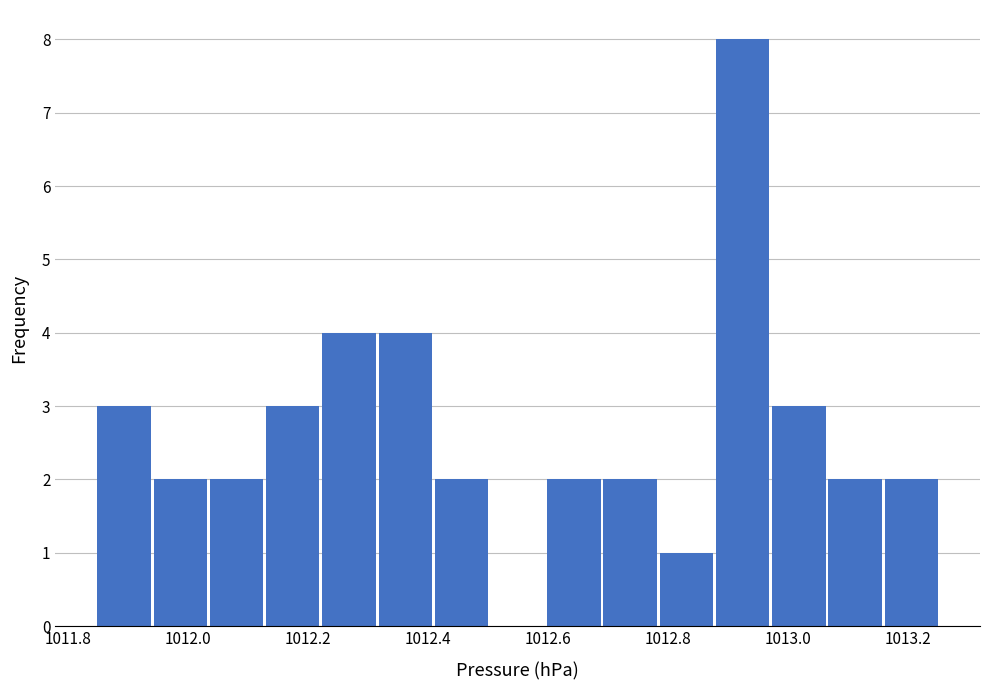

Which range on the x-axis has the tallest bar?

1012.88 to 1012.98